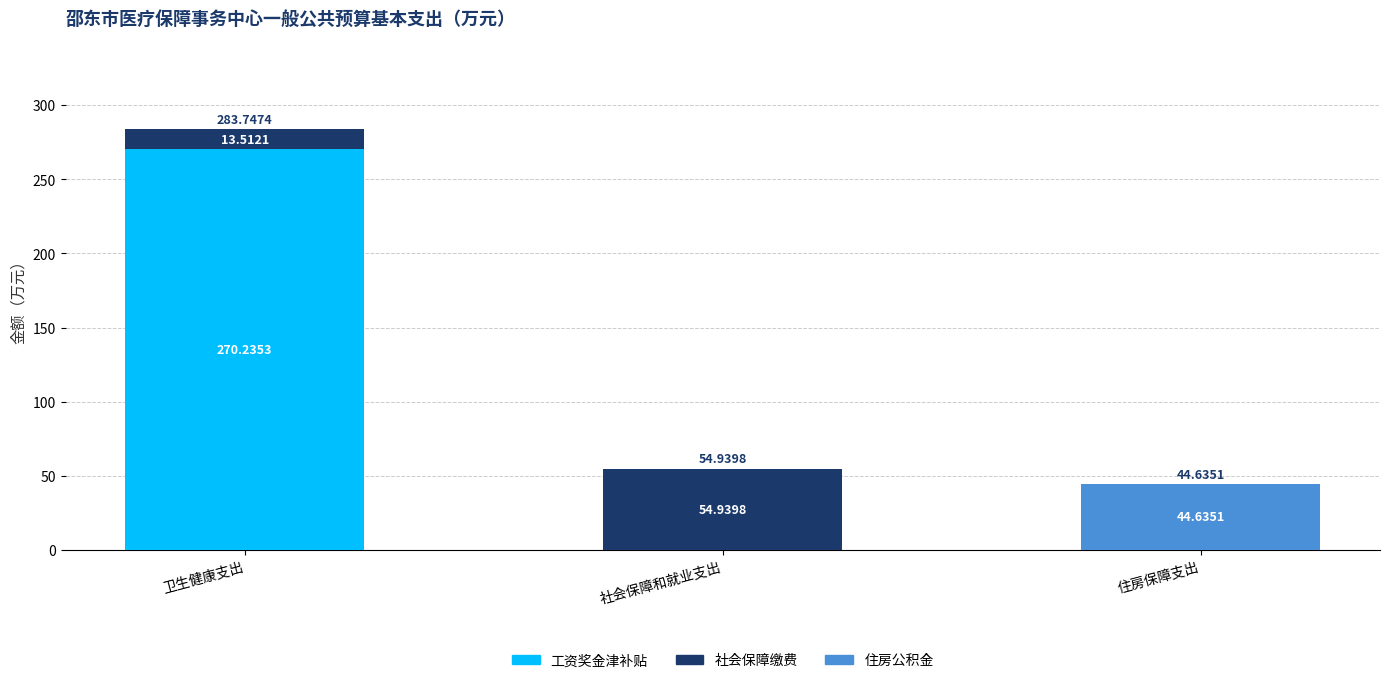

What is the total value across all series at 卫生健康支出?

283.7